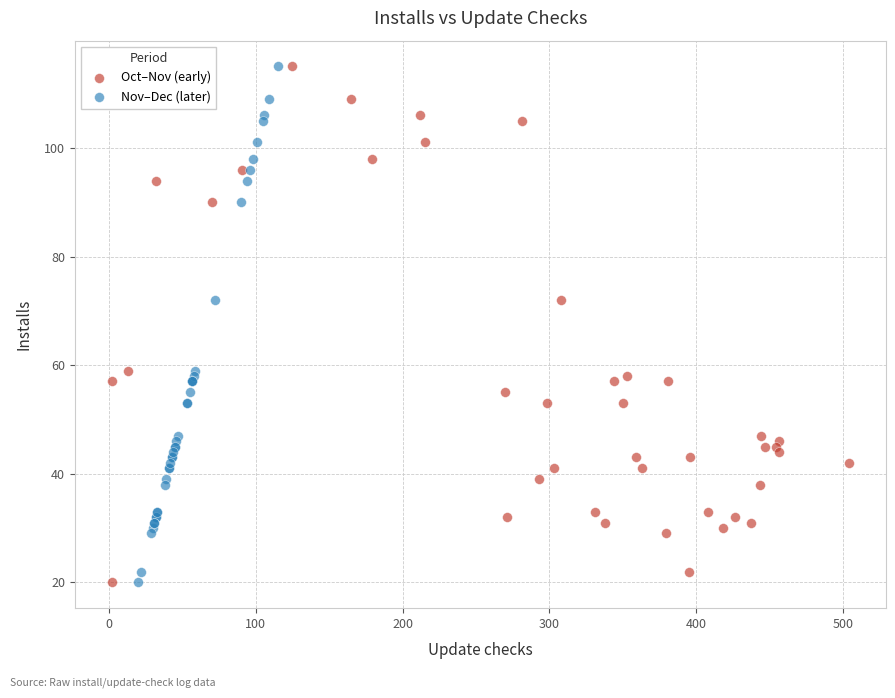

What are all the series names shown in the legend?

Oct–Nov (early), Nov–Dec (later)